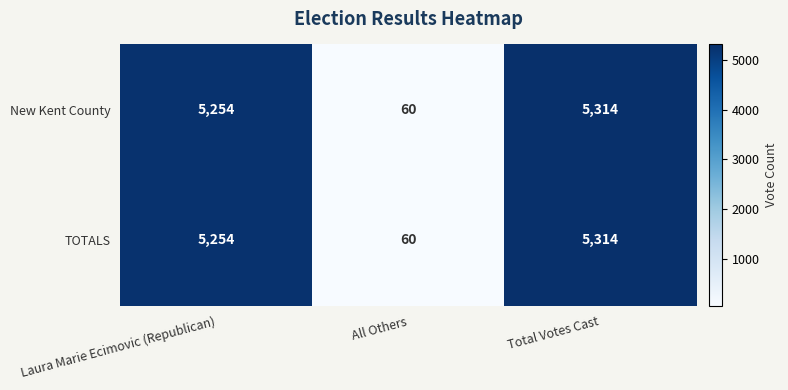

The value of New Kent County at All Others is 41. True or false?

False